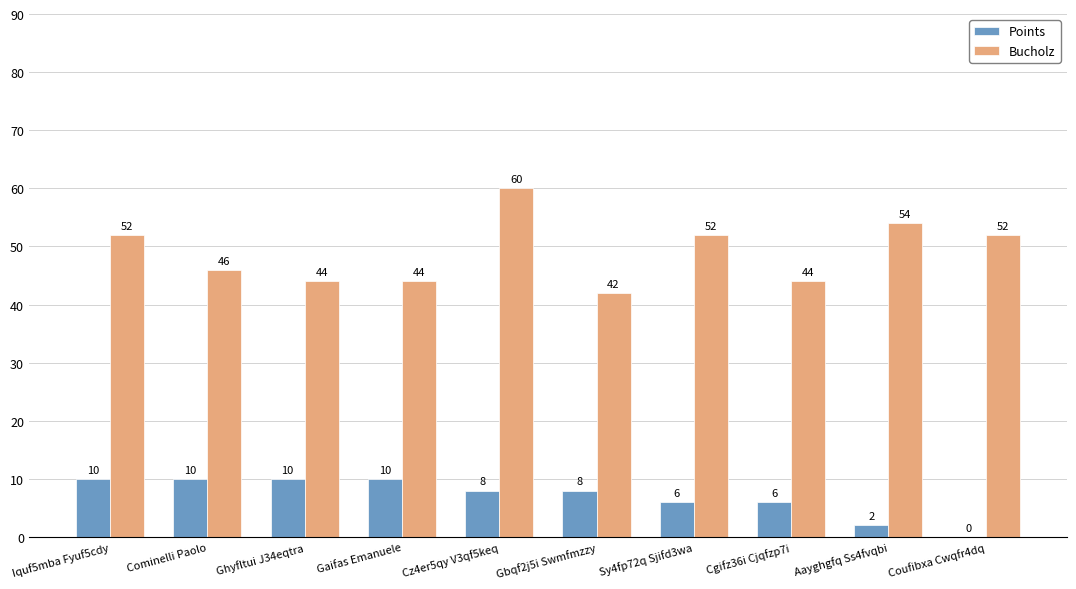

Is it true that Bucholz equals 31 at Cominelli Paolo?

False